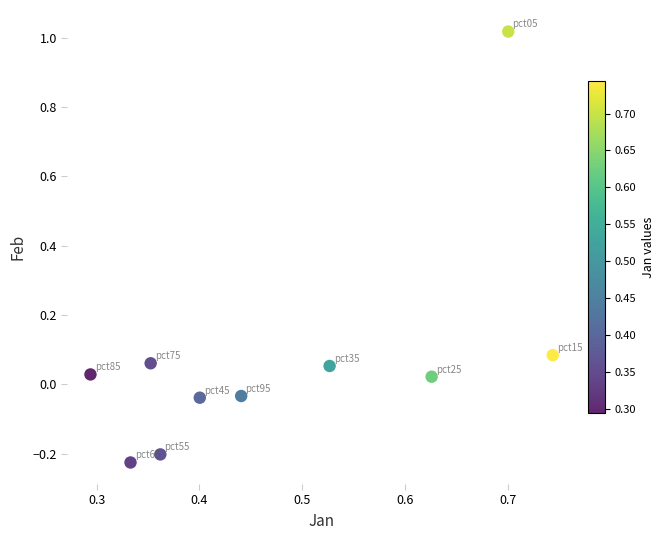

What is the range of X values (max minus min)?

0.4